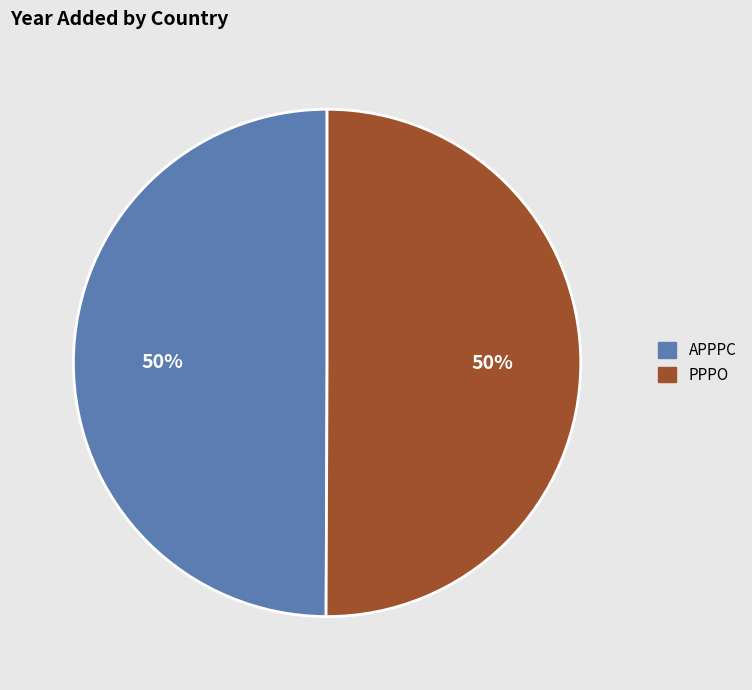

Is it true that APPPC is 50% of the pie?

True